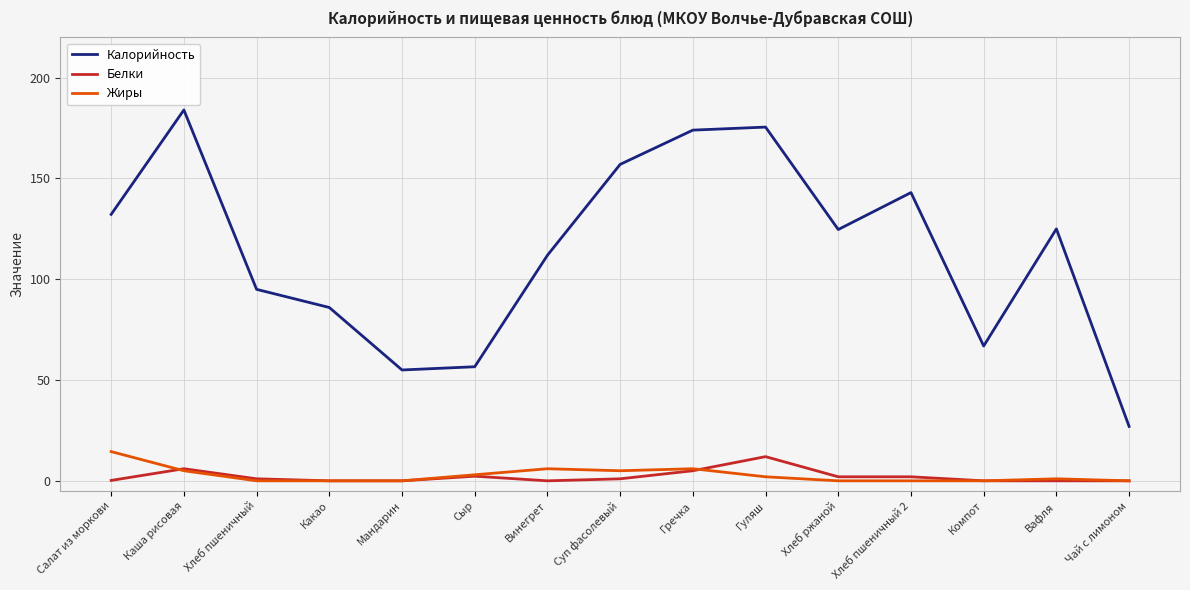

Read the Белки value at Гречка.

5.0